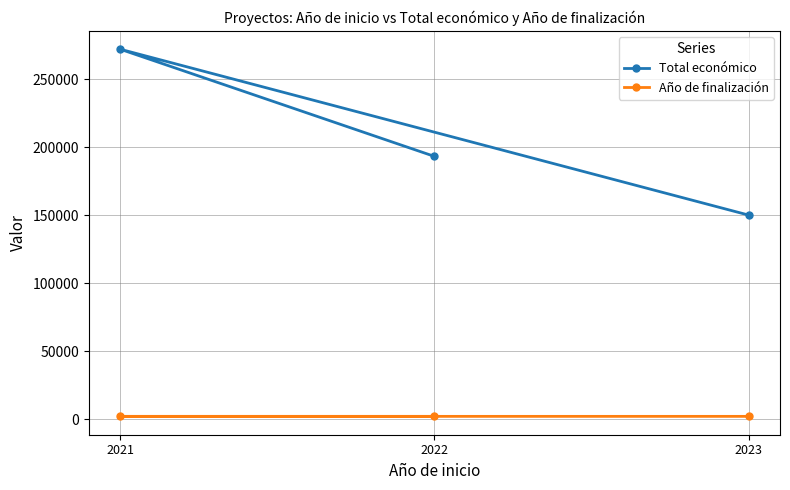

The value of Año de finalización at 2021 is 2024. True or false?

True